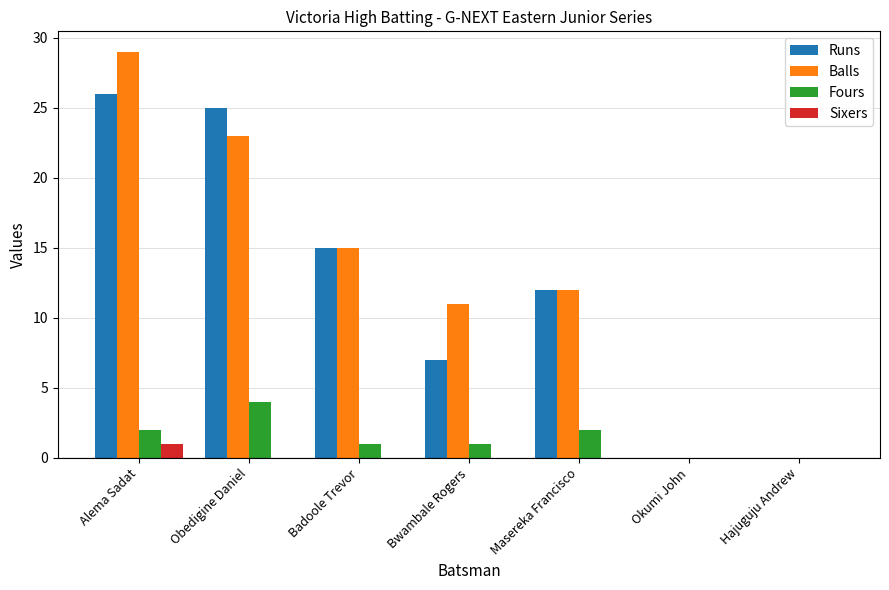

Which series changed the most between Alema Sadat and Okumi John?

Balls